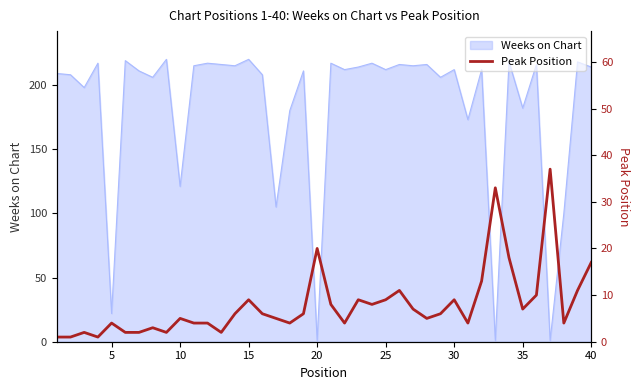

Does the chart have visible grid lines?

No